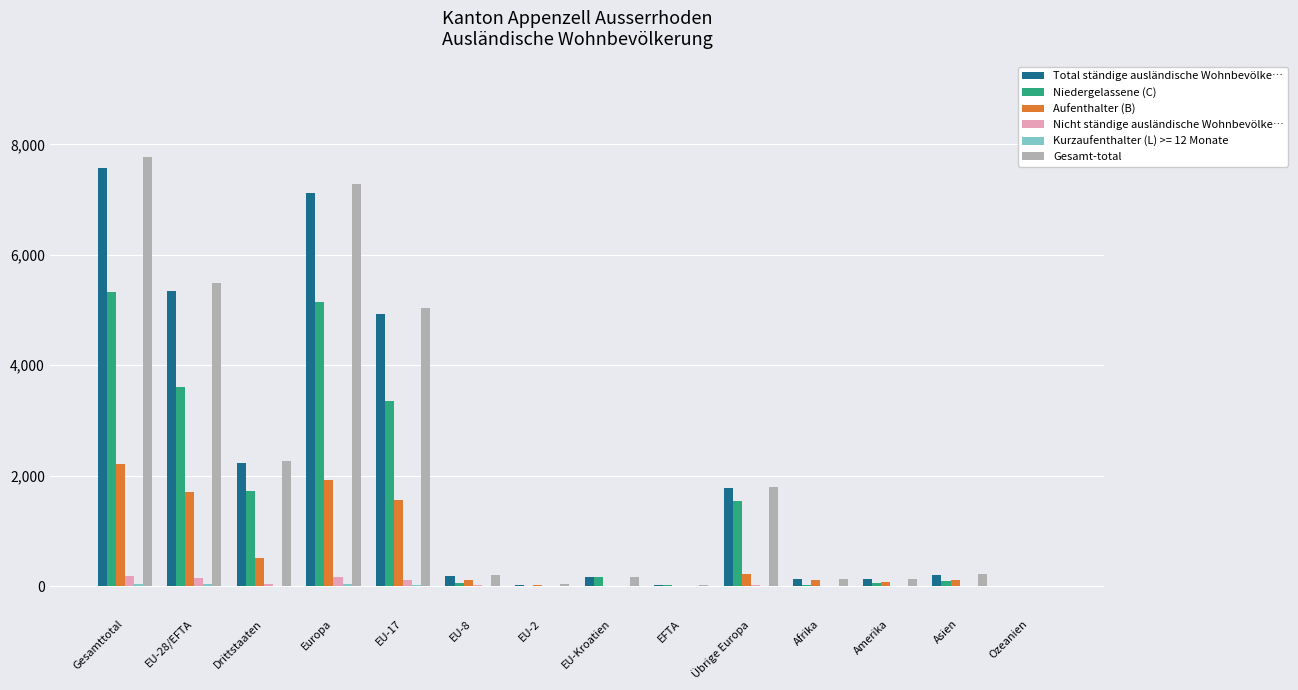

At which category is the sum across all series the highest?

Gesamttotal